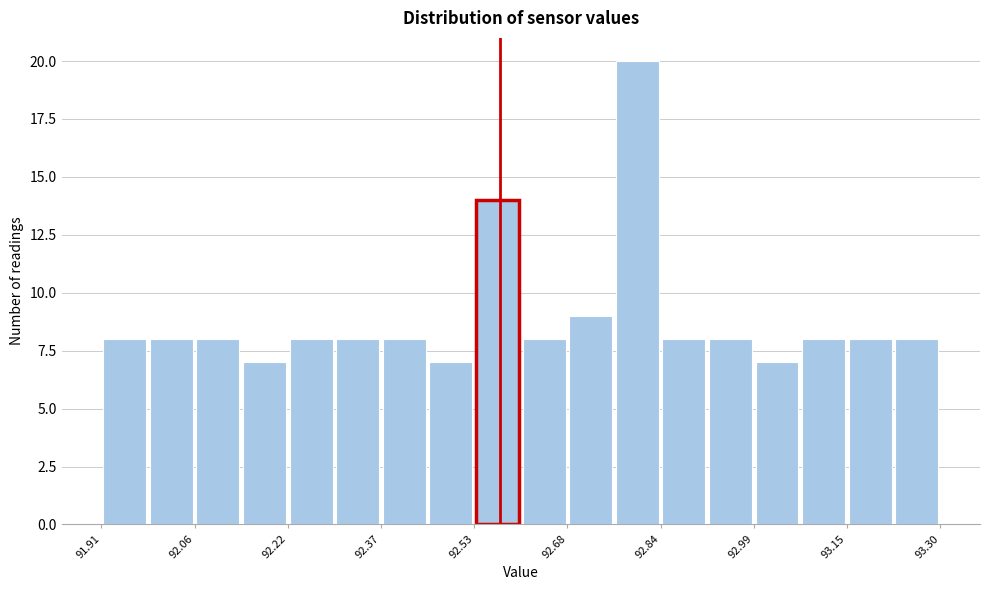

Read against the x-axis, roughly where is the centre of the tallest bar?

92.80